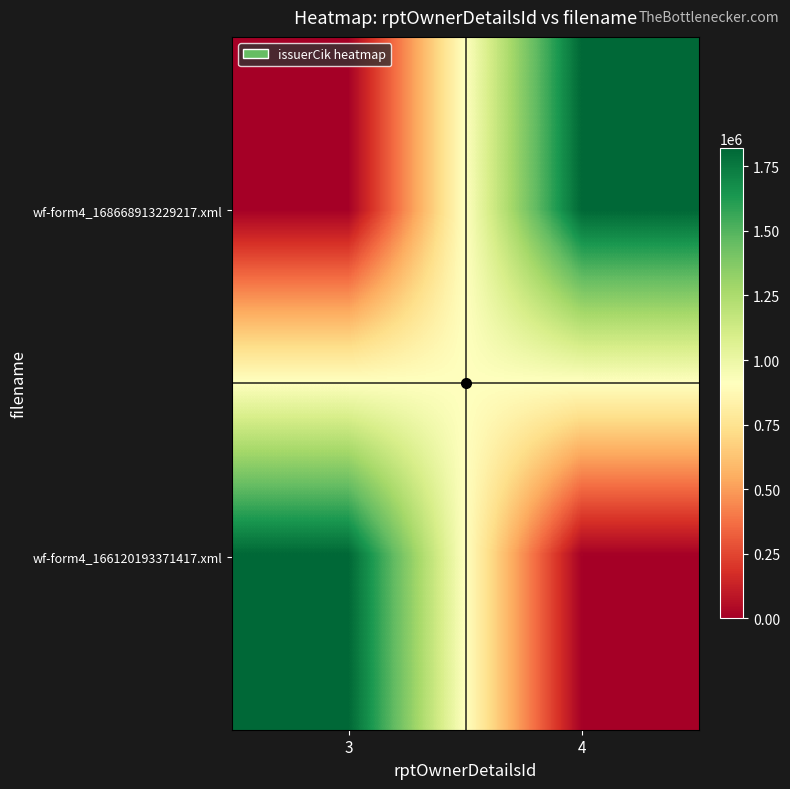

Reading left to right, extract all data points from this chart.

wf-form4_168668913229217.xml: 3=0	4=1819848
wf-form4_166120193371417.xml: 3=1819848	4=0